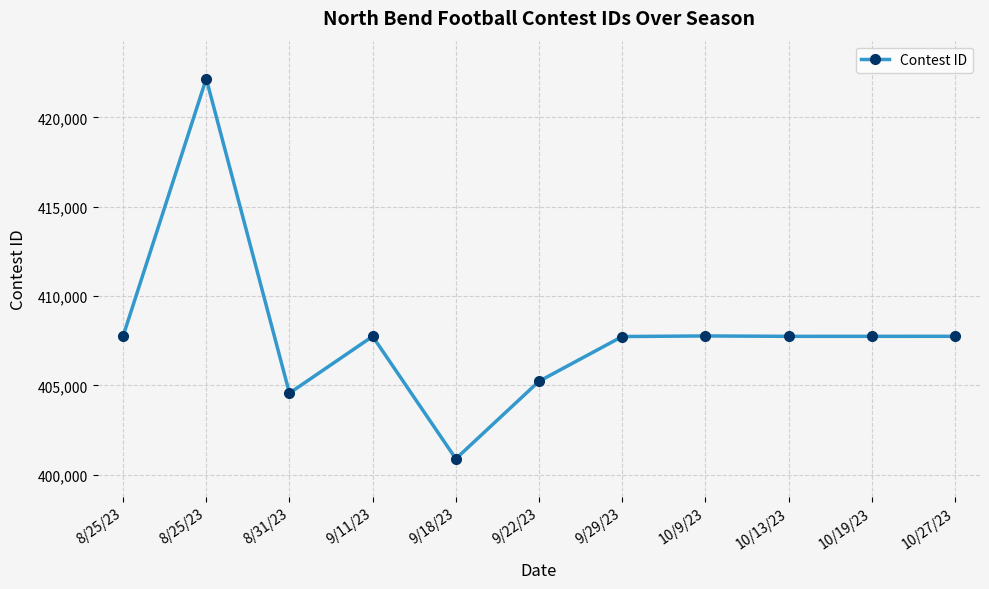

Reading left to right, extract all data points from this chart.

8/25/23=407752	8/25/23=422164	8/31/23=404570	9/11/23=407747	9/18/23=400898	9/22/23=405235	9/29/23=407737	10/9/23=407770	10/13/23=407748	10/19/23=407749	10/27/23=407750